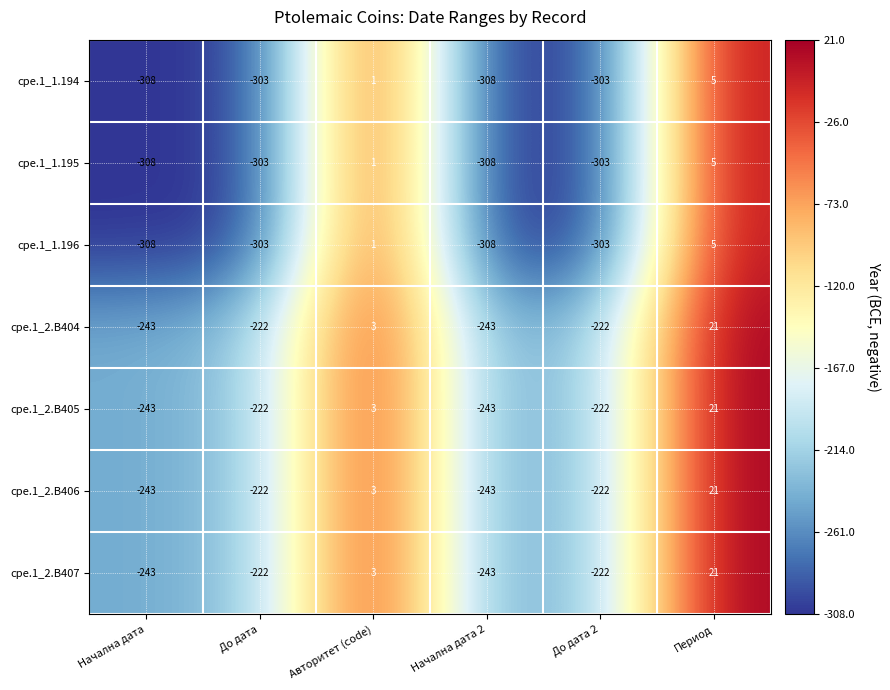

What is the sum of all cpe.1_1.194 values?

-1216